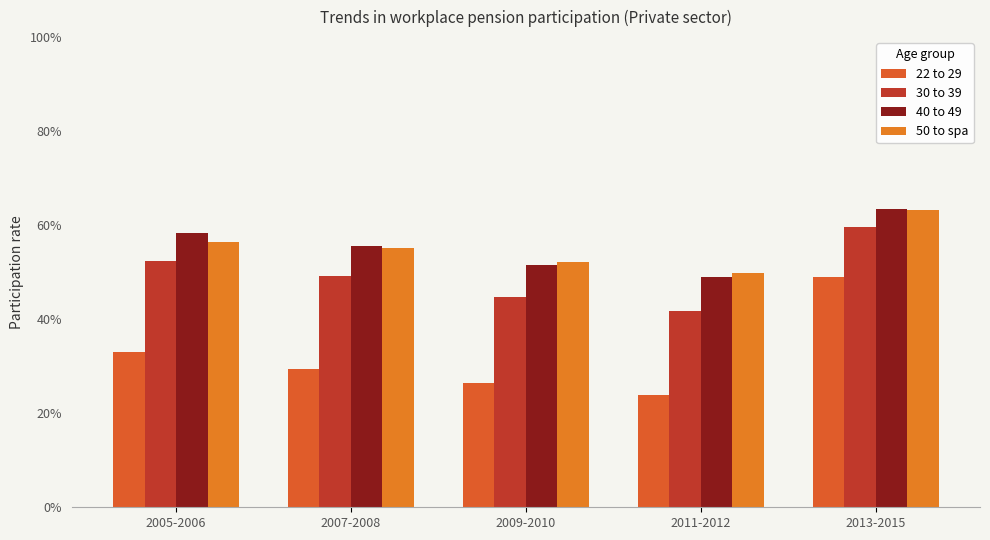

Reading left to right, list all the values displayed in this chart.

22 to 29: 2005-2006=0.3	2007-2008=0.3	2009-2010=0.3	2011-2012=0.2	2013-2015=0.5
30 to 39: 2005-2006=0.5	2007-2008=0.5	2009-2010=0.4	2011-2012=0.4	2013-2015=0.6
40 to 49: 2005-2006=0.6	2007-2008=0.6	2009-2010=0.5	2011-2012=0.5	2013-2015=0.6
50 to spa: 2005-2006=0.6	2007-2008=0.6	2009-2010=0.5	2011-2012=0.5	2013-2015=0.6